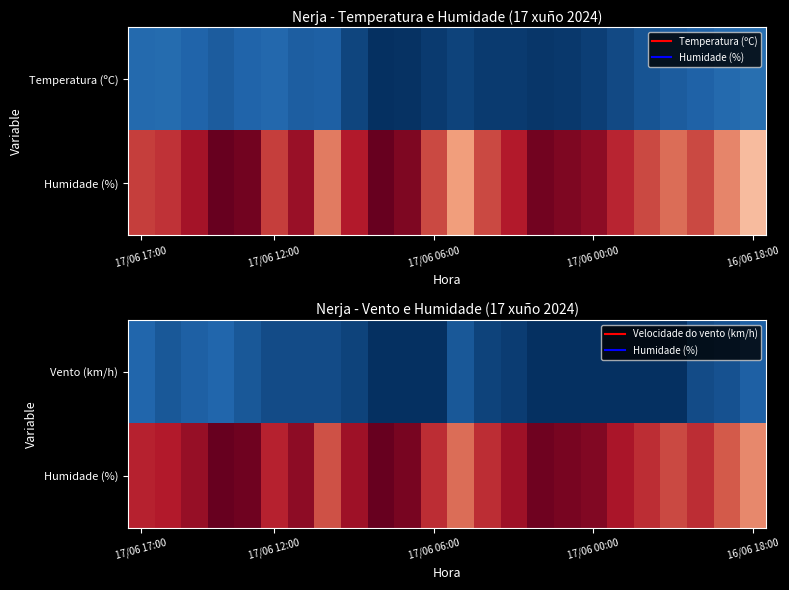

How many series are shown in this chart?

2